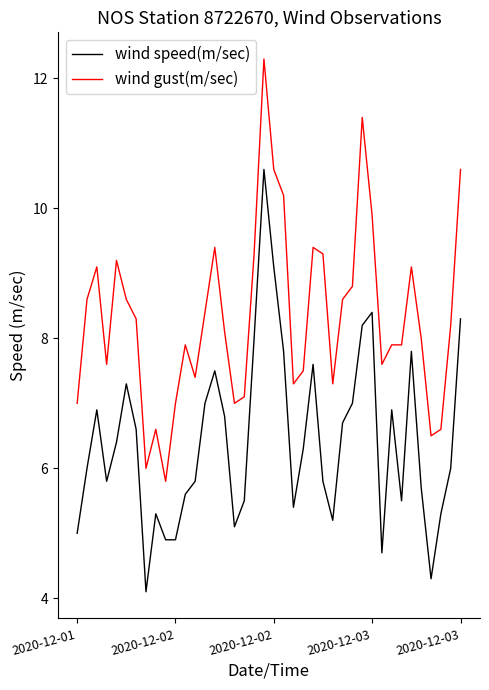

List the series in order of their peak value, highest first.

wind gust(m/sec), wind speed(m/sec)